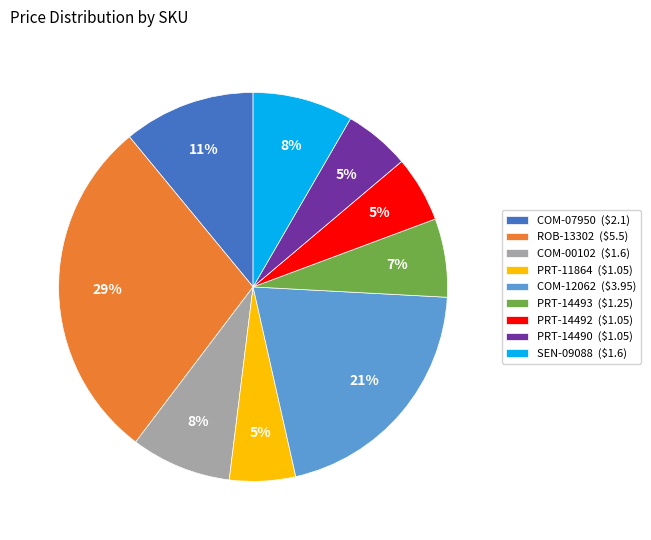

Is the sum of PRT-14490 and ROB-13302 greater than half?

No